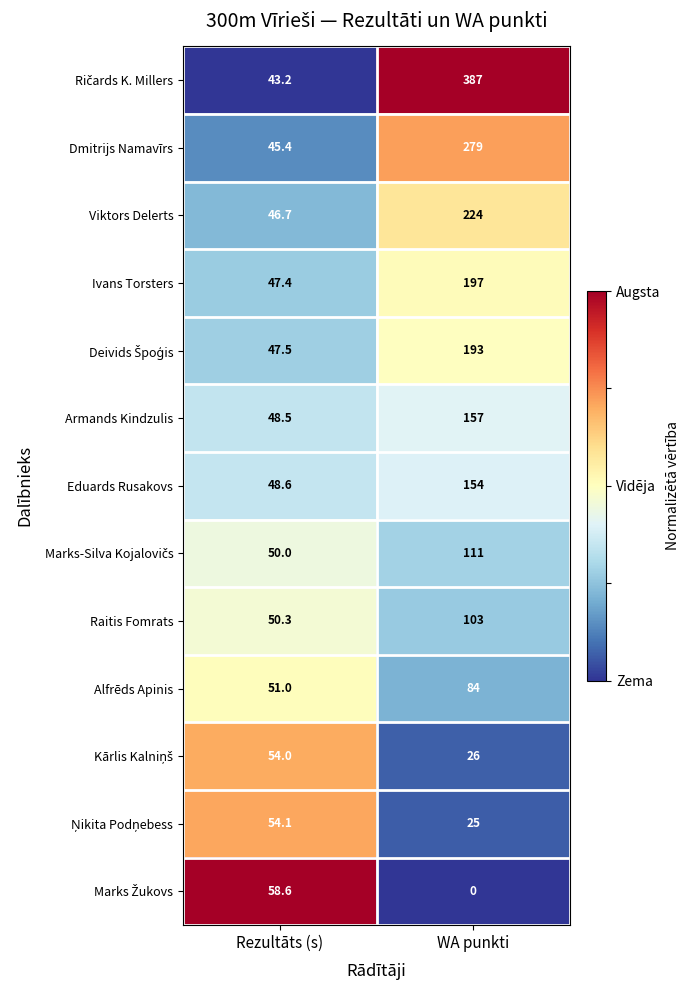

List the labels in order of Eduards Rusakovs value, largest first.

WA punkti, Rezultāts (s)